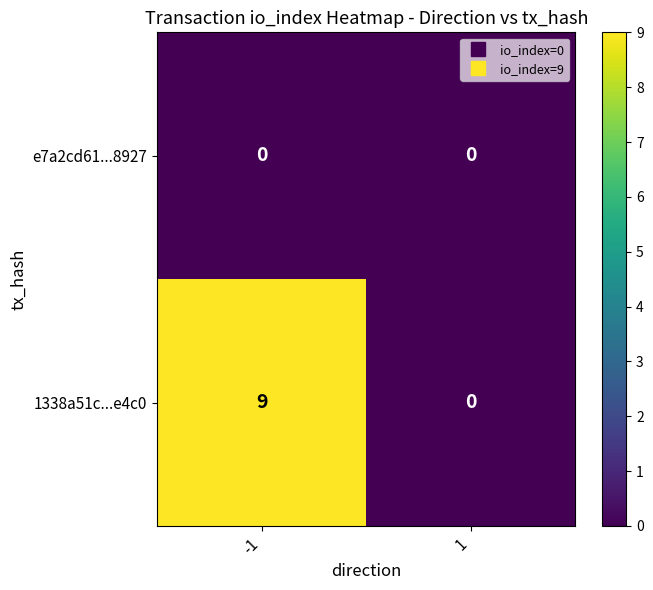

Reading left to right, list all the values displayed in this chart.

e7a2cd61...8927: 0	0
1338a51c...e4c0: 9	0